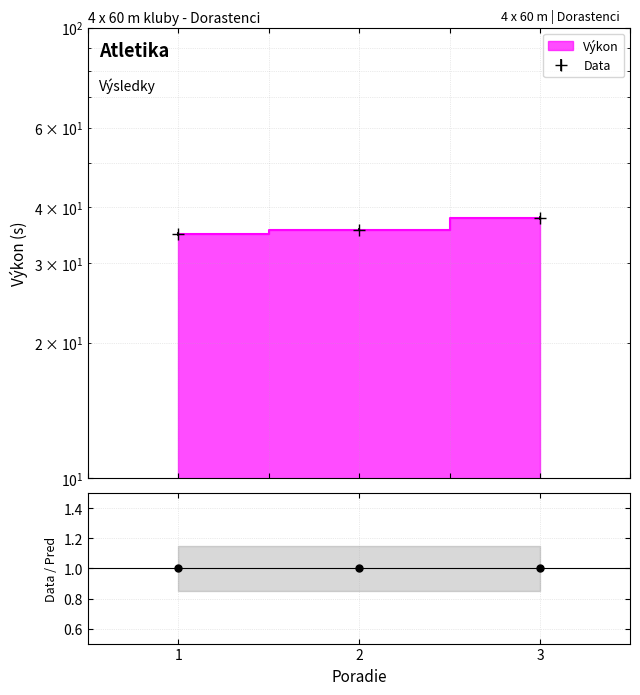

How many data points are above 35?

2